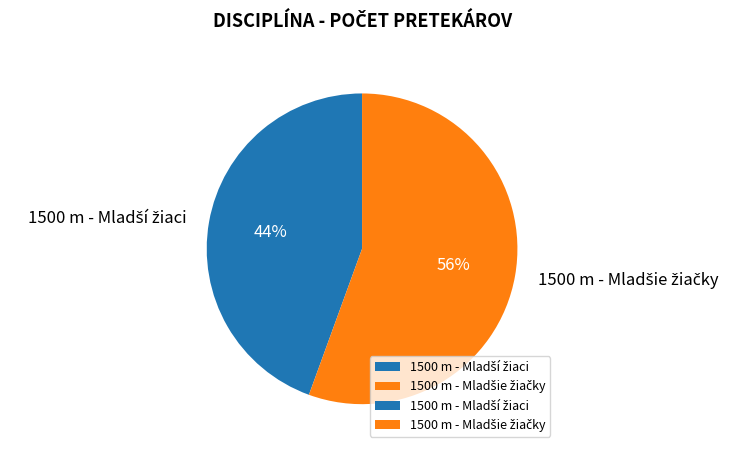

To the nearest percent, what is the average slice percentage?

50%